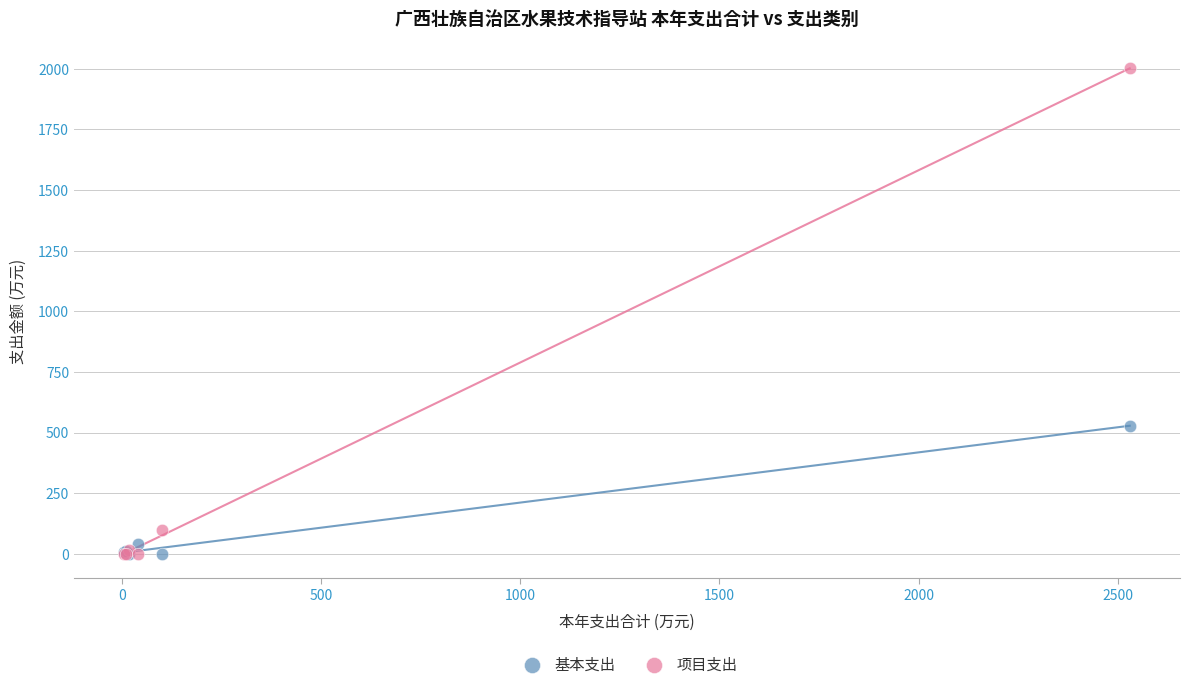

In the 项目支出 series, what Y value is closest to 1000?

100.0